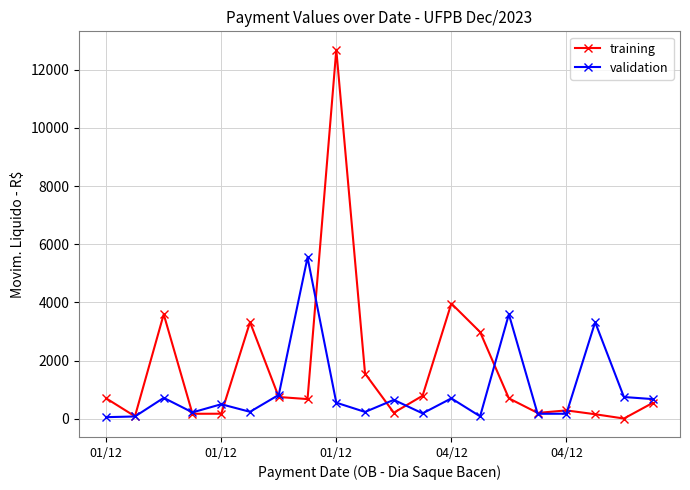

Which series has the widest spread of values?

training